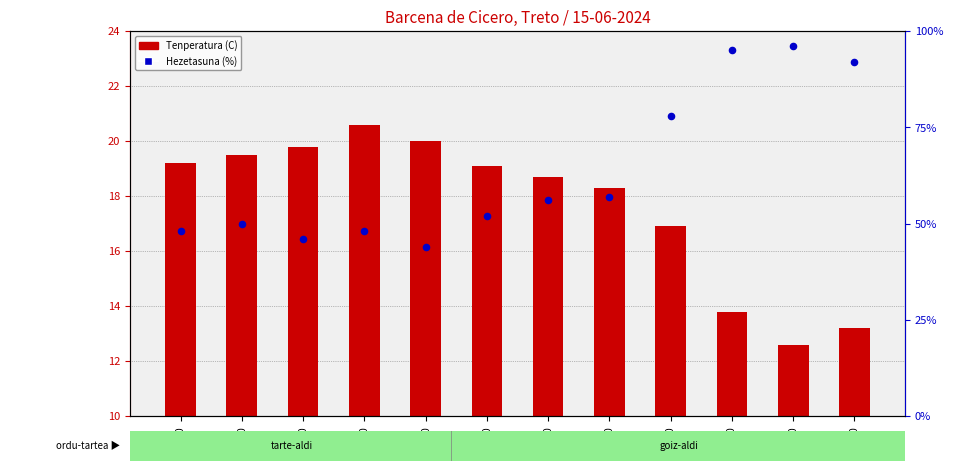

Which series has the largest total across all categories?

Hezetasuna (%)